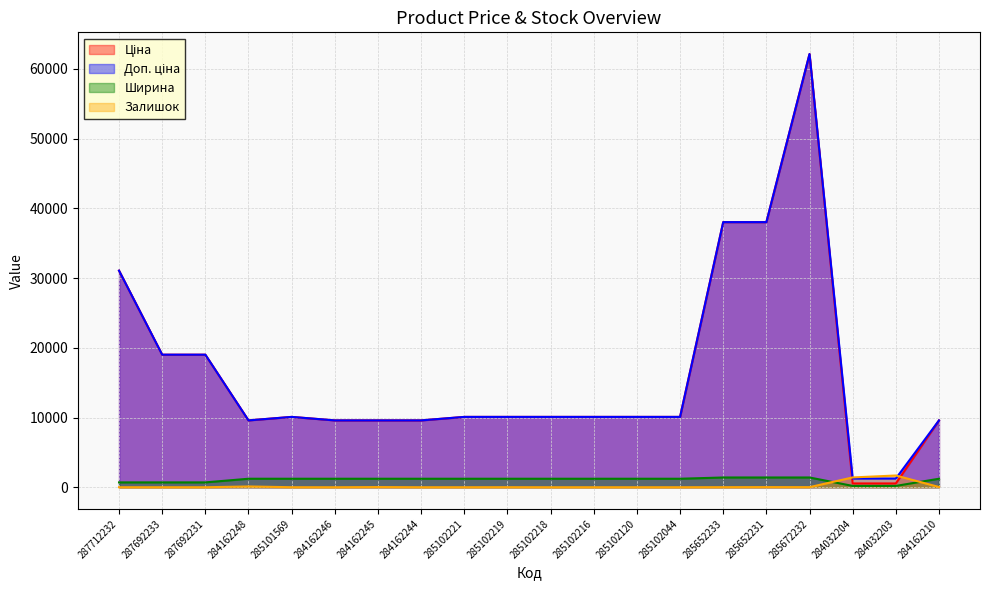

Reading right to left, transcribe all the data shown in this chart.

Ціна: 9585.4	545.0	545.0	62116.9	38011.3	38011.3	10085.8	10085.8	10085.8	10085.8	10085.8	10085.8	9585.4	9585.4	9585.4	10085.8	9585.4	19005.7	19005.7	31058.4
Доп. ціна: 9585.4	1249.1	1249.1	62116.9	38011.3	38011.3	10085.8	10085.8	10085.8	10085.8	10085.8	10085.8	9585.4	9585.4	9585.4	10085.8	9585.4	19005.7	19005.7	31058.4
Ширина: 1220.0	191.0	191.0	1400.0	1400.0	1400.0	1220.0	1220.0	1220.0	1220.0	1220.0	1220.0	1220.0	1220.0	1220.0	1220.0	1220.0	697.0	697.0	697.0
Залишок: 36.0	1685.0	1407.0	15.0	21.0	10.0	1.0	0.0	0.0	0.0	7.0	2.0	1.0	27.0	0.0	4.0	114.0	0.0	0.0	0.0